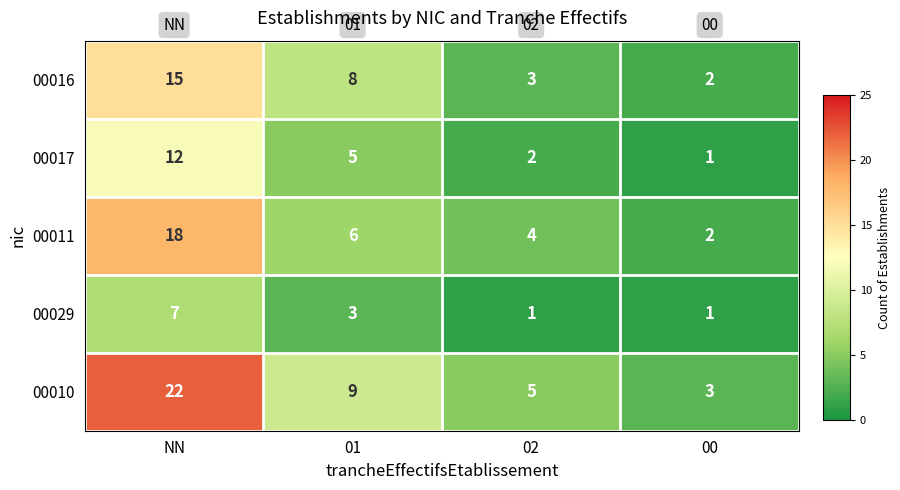

At which label does 00010 first exceed 9?

NN